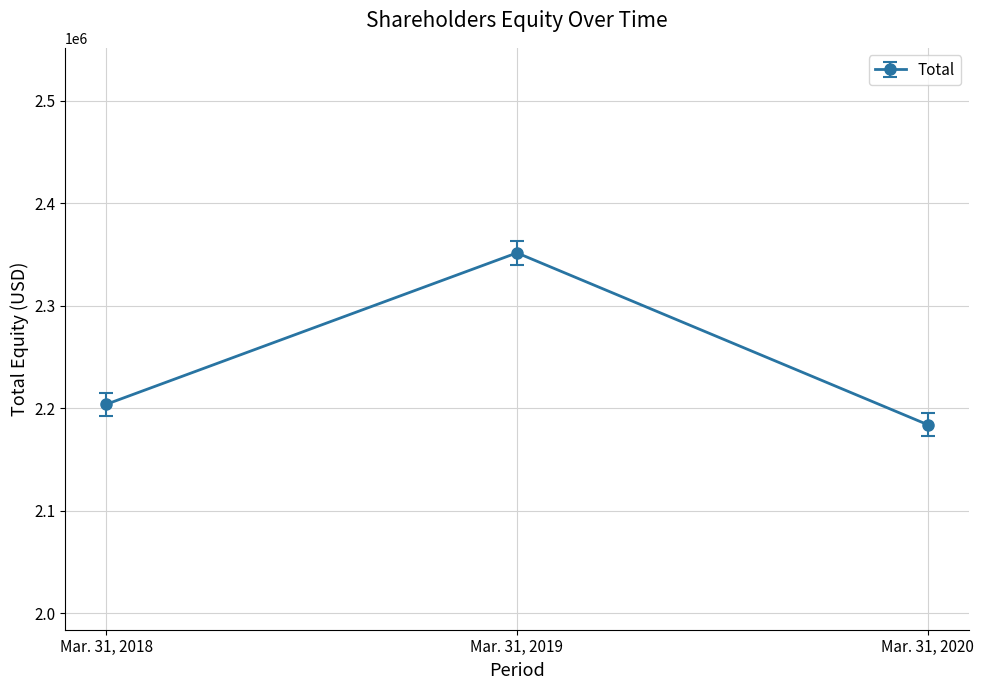

What is the ratio of the value at Mar. 31, 2018 to the value at Mar. 31, 2020?

1.0